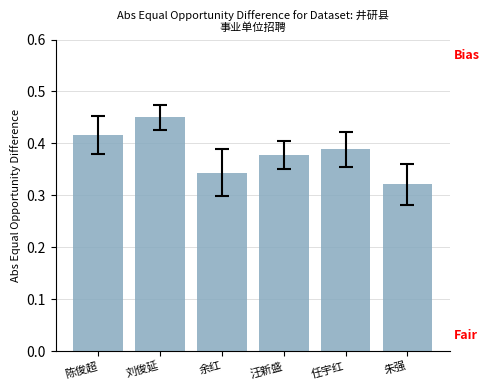

What is the sum of all values?

2.3